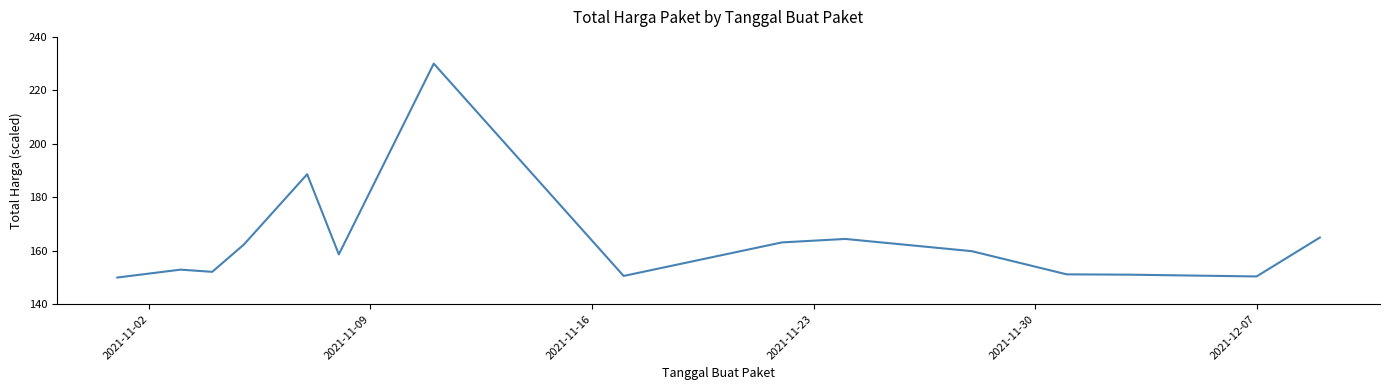

Does the chart have visible grid lines?

No